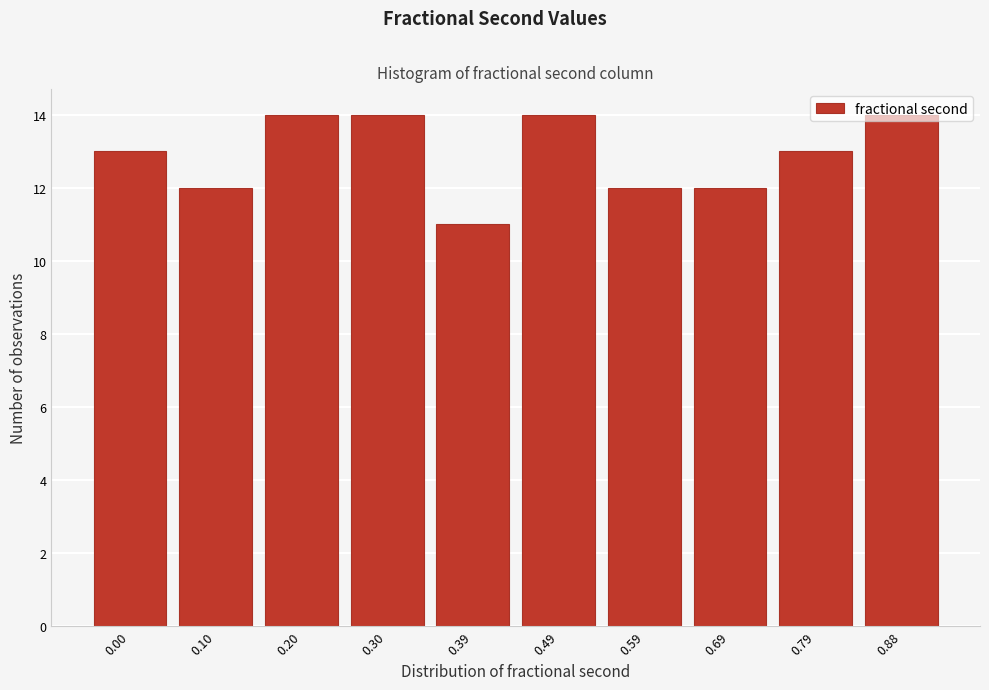

What is the sum of all values?

129